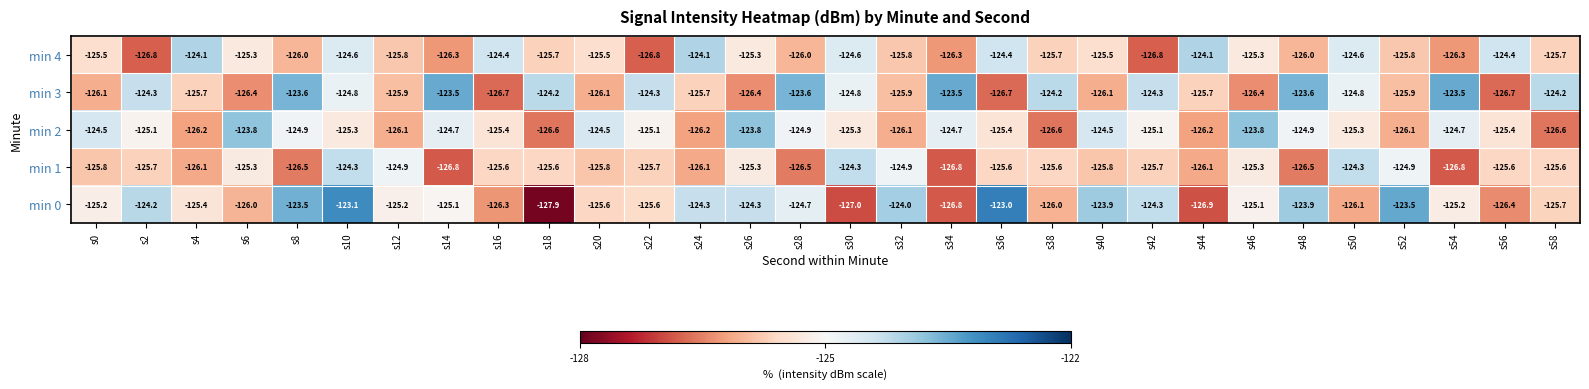

What is the sum of all min 1 values?

-3769.8